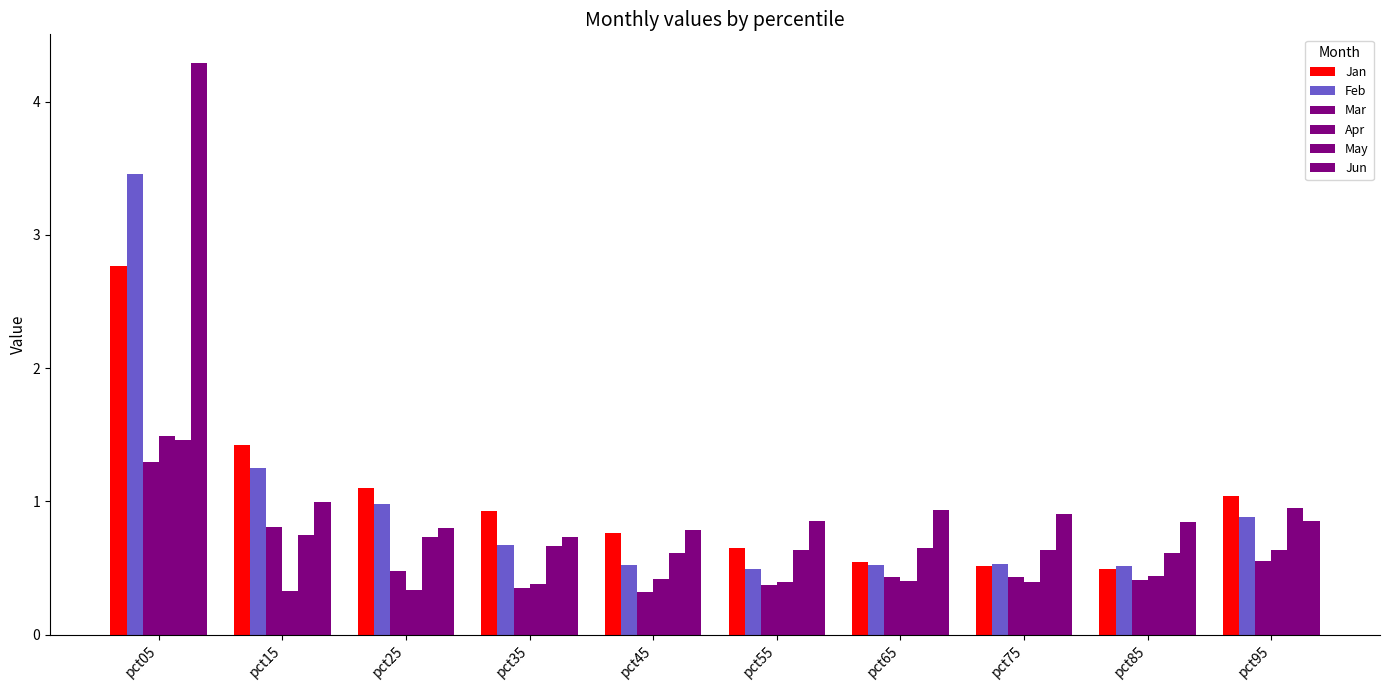

Reading left to right, what are all the values shown in this chart?

Jan: 2.8	1.4	1.1	0.9	0.8	0.6	0.5	0.5	0.5	1.0
Feb: 3.5	1.2	1.0	0.7	0.5	0.5	0.5	0.5	0.5	0.9
Mar: 1.3	0.8	0.5	0.4	0.3	0.4	0.4	0.4	0.4	0.6
Apr: 1.5	0.3	0.3	0.4	0.4	0.4	0.4	0.4	0.4	0.6
May: 1.5	0.7	0.7	0.7	0.6	0.6	0.7	0.6	0.6	0.9
Jun: 4.3	1.0	0.8	0.7	0.8	0.9	0.9	0.9	0.8	0.9